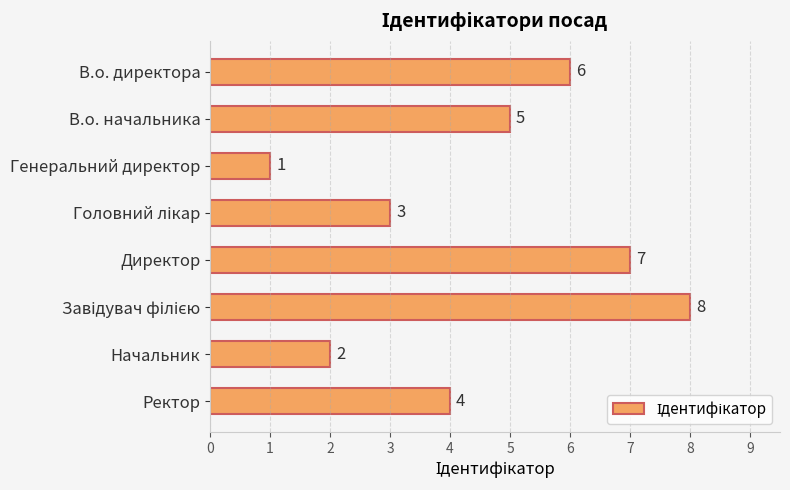

Reading top to bottom, what are all the values shown in this chart?

6	5	1	3	7	8	2	4